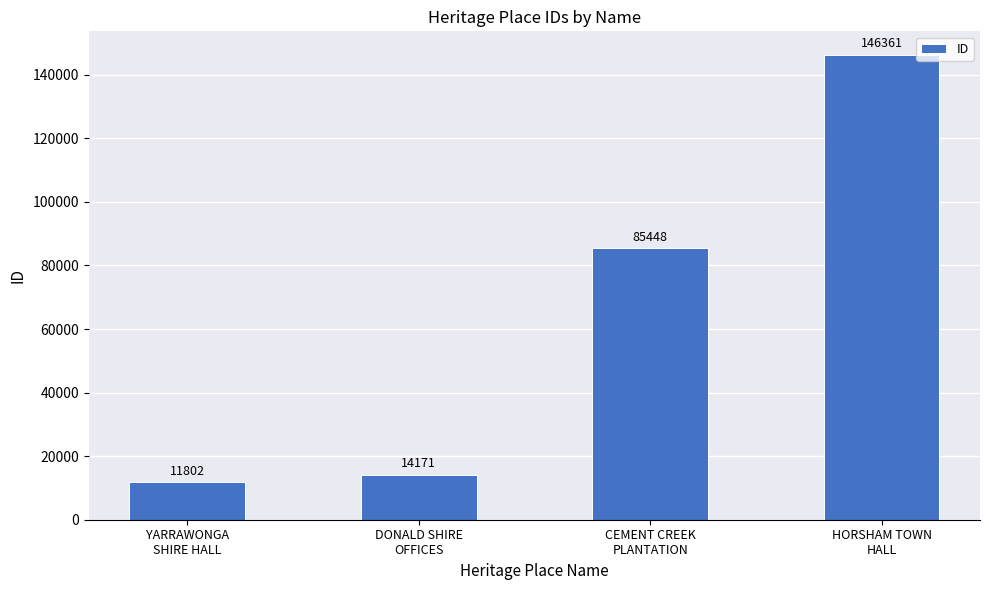

What is the value of the 3rd bar from the left?

85448